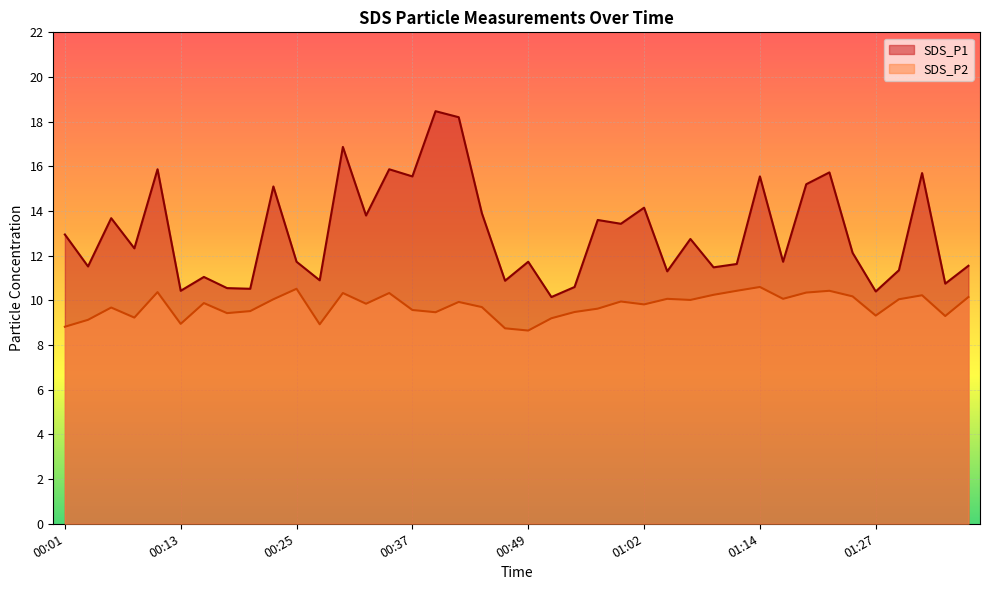

What is the total value across all series at 00:03?

20.6